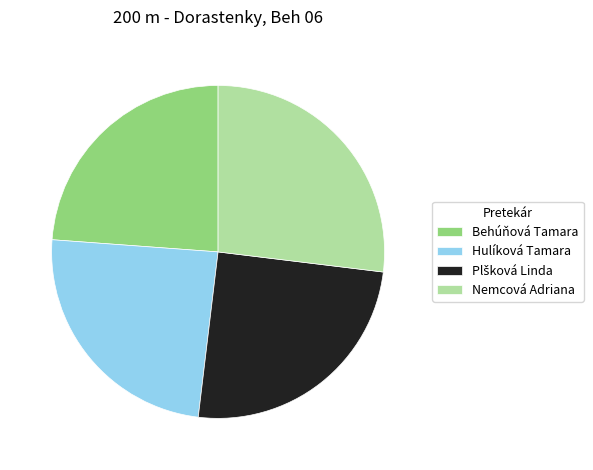

Approximately how many times larger is the value at Nemcová Adriana compared to Behúňová Tamara?

1.1